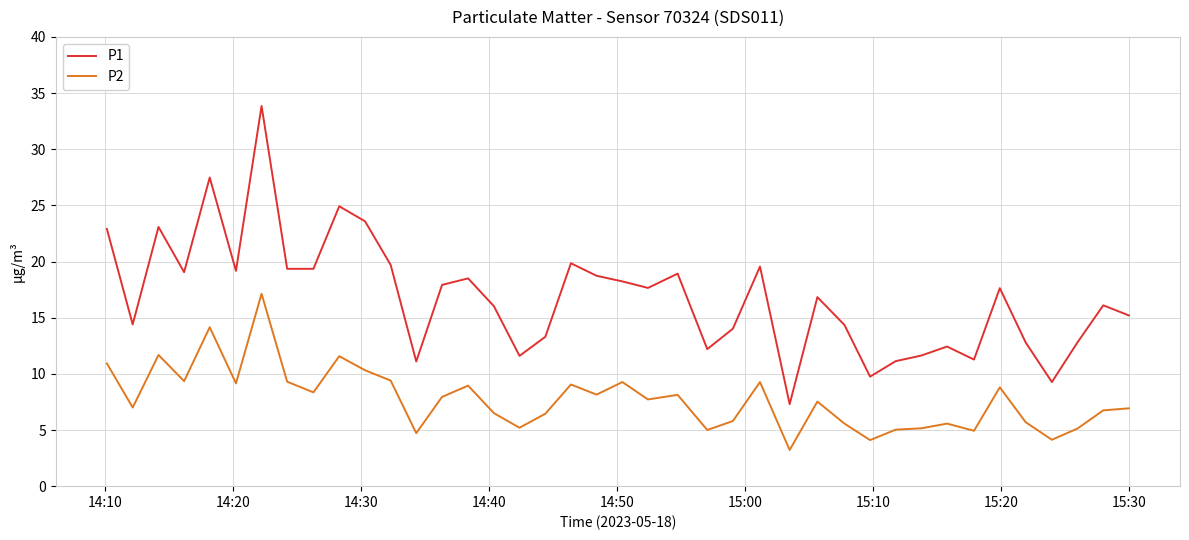

Which series has the largest range (max minus min)?

P1